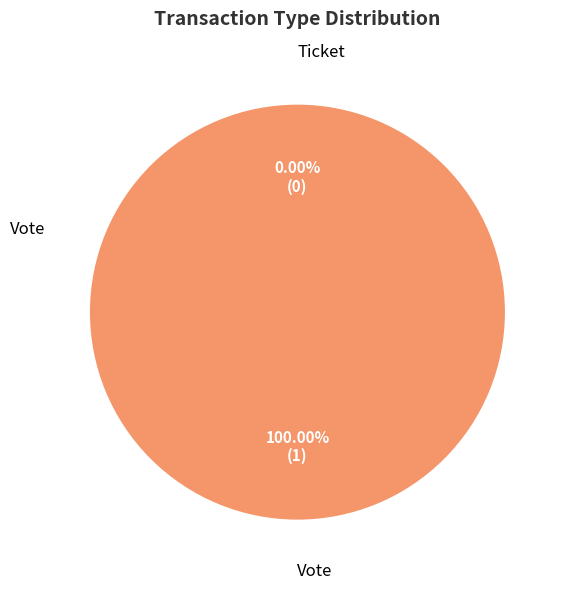

Does any single category account for the majority?

Yes